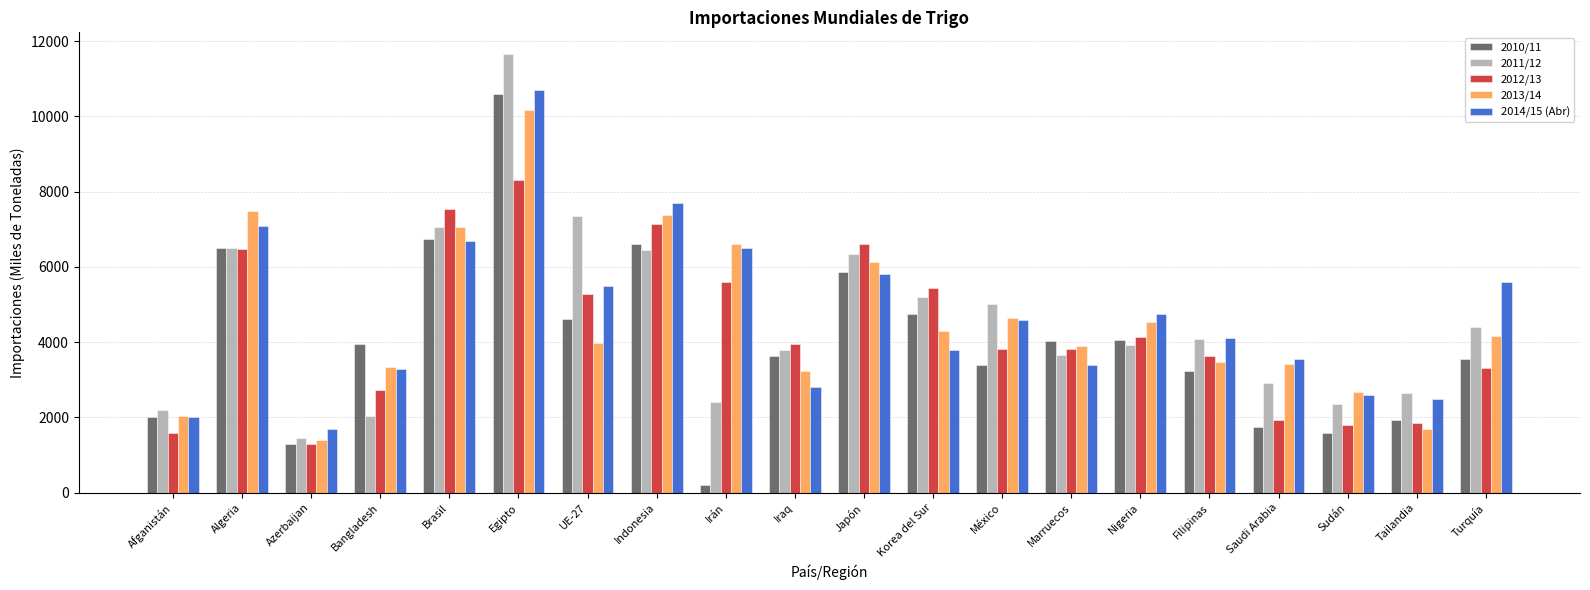

What is the smallest value displayed?

200